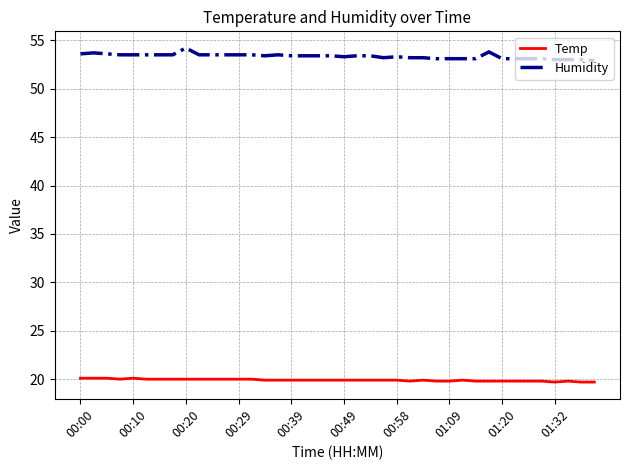

Which series has the largest total across all categories?

Humidity